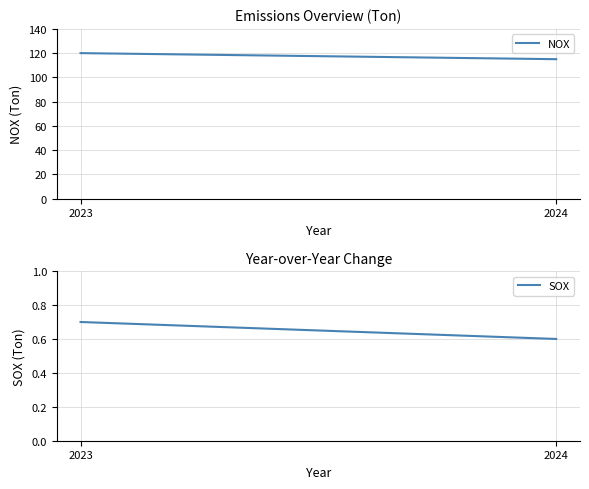

At which label does SOX reach its peak?

2023